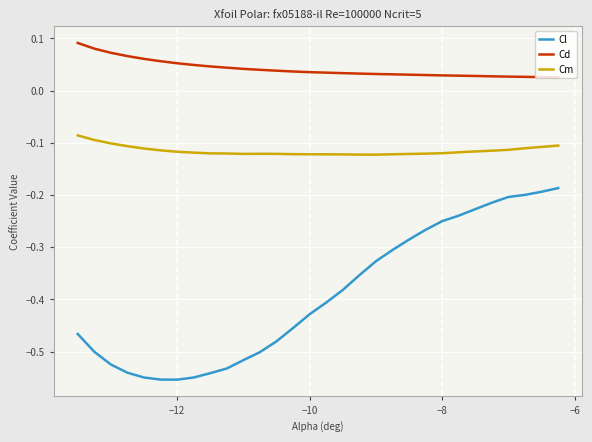

List the series in order of their overall mean, highest first.

Cd, Cm, Cl